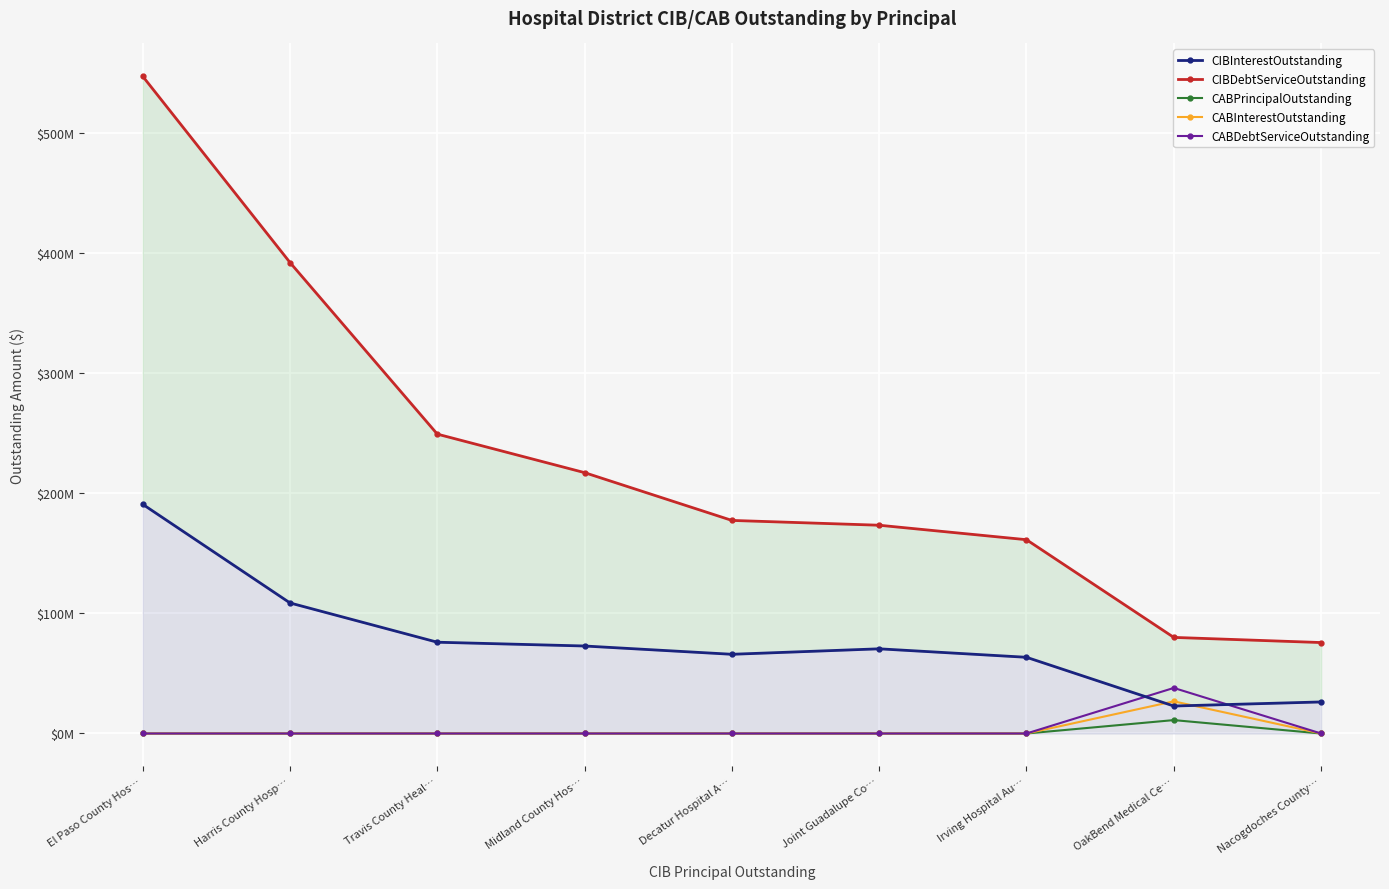

How many interior local peaks does the CABInterestOutstanding series have?

1